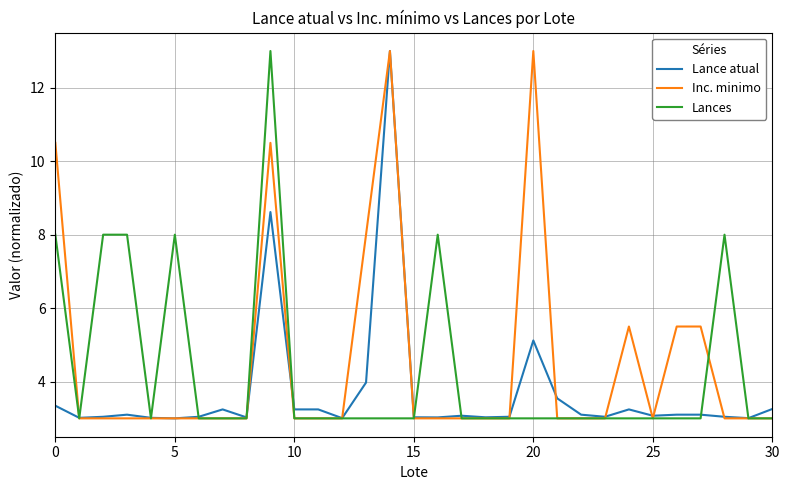

What is the minimum value for Lances?

3.0